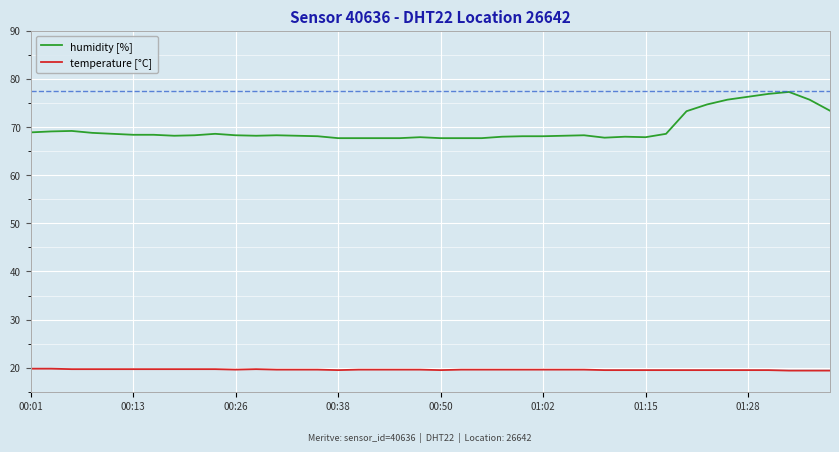

True or false: humidity [%] and temperature [°C] cross at least once.

False